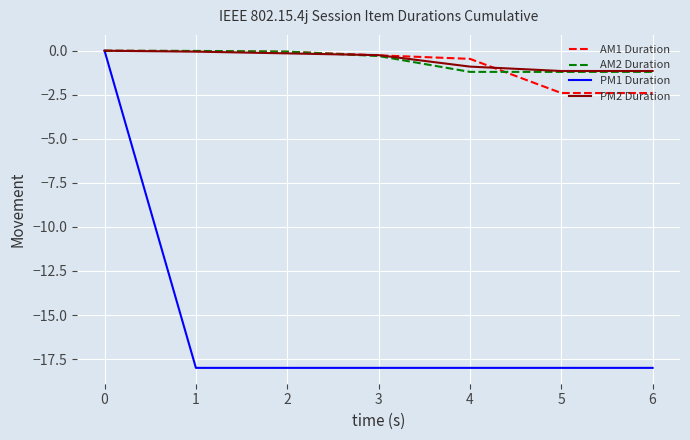

What is the smallest value displayed?

-18.0